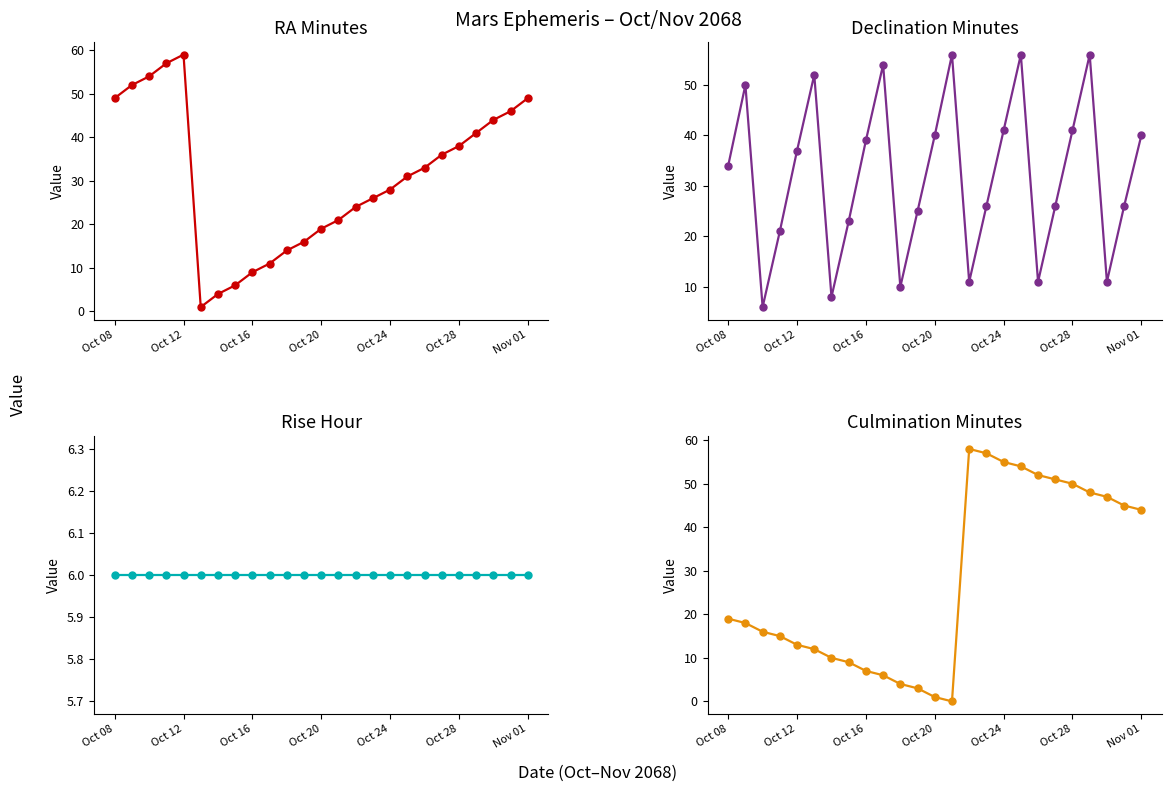

Rank the series at 17 from lowest to highest value.

Rise_hr, RA_min, Culm_min, Dec_min